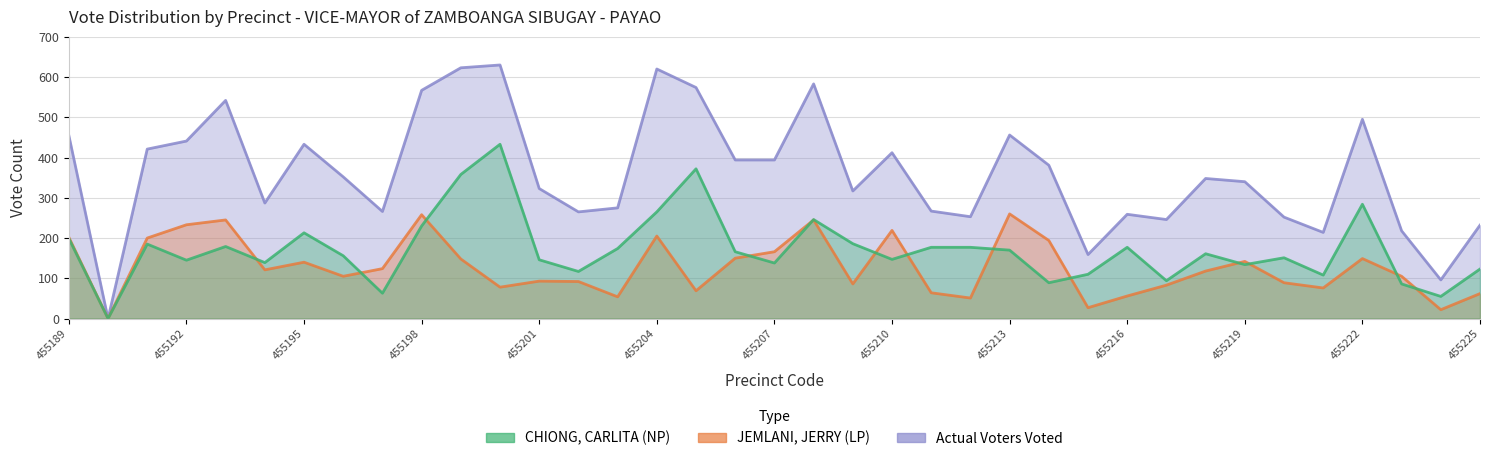

How many interior local valleys does the CHIONG, CARLITA (NP) series have?

12